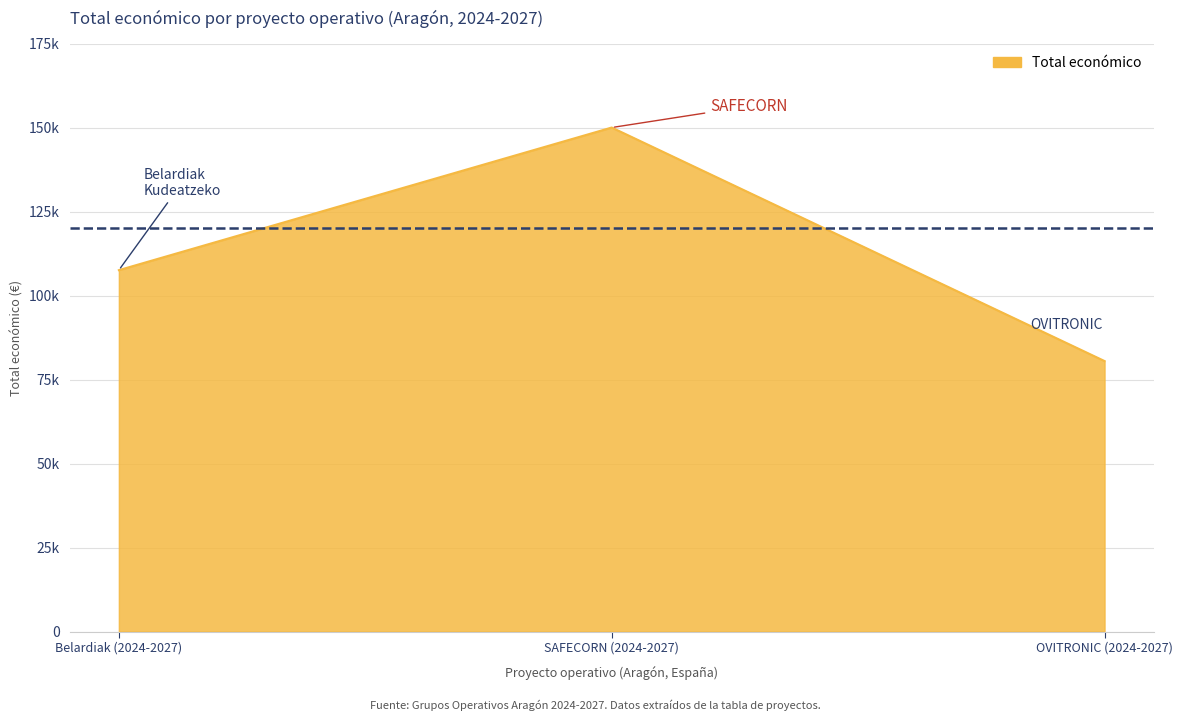

Where does the data first go above 107555?

SAFECORN (2024-2027)